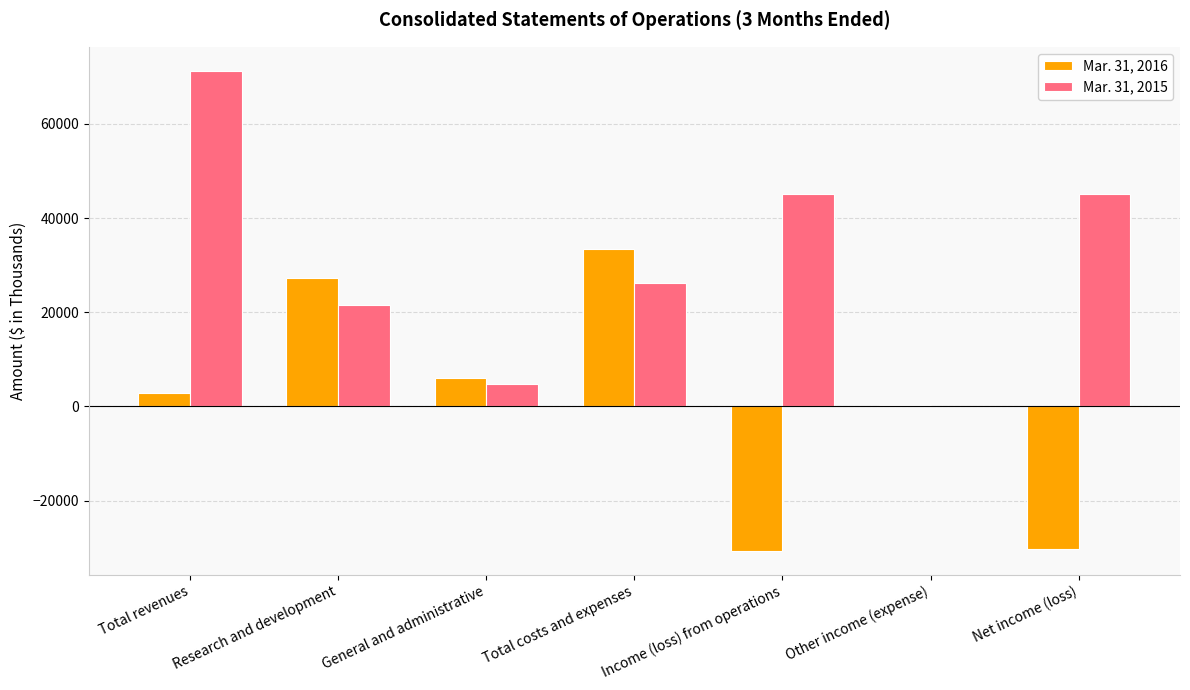

What is the greatest value displayed?

71279